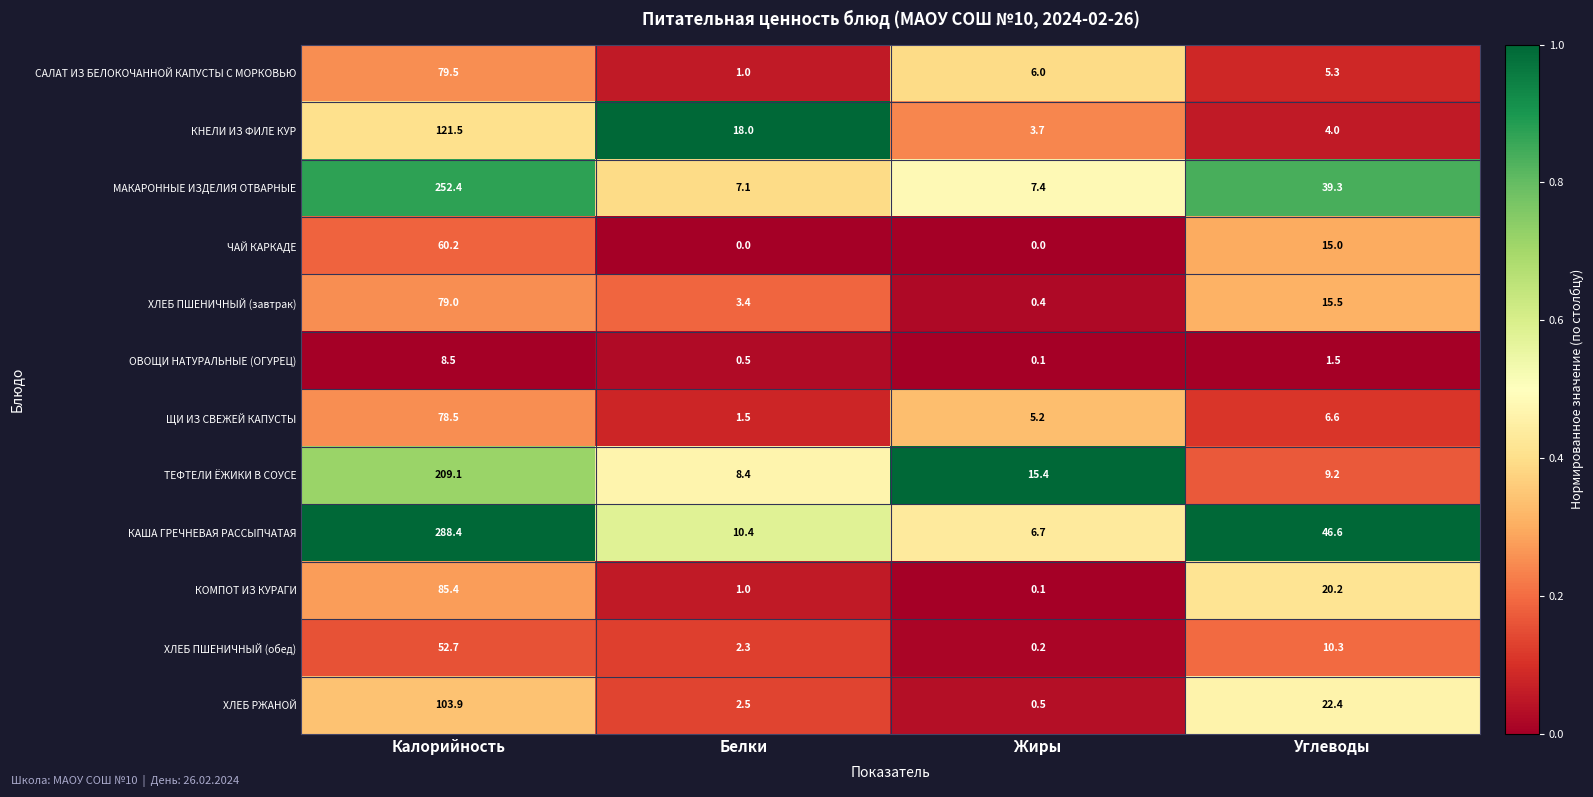

The value of ХЛЕБ РЖАНОЙ at Белки is 2.5. True or false?

True